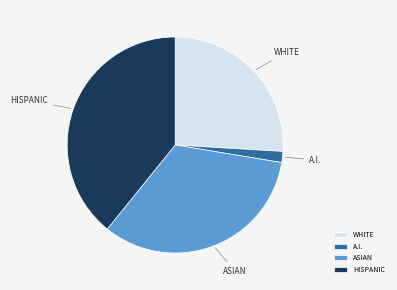

Count the number of slices in the pie.

4